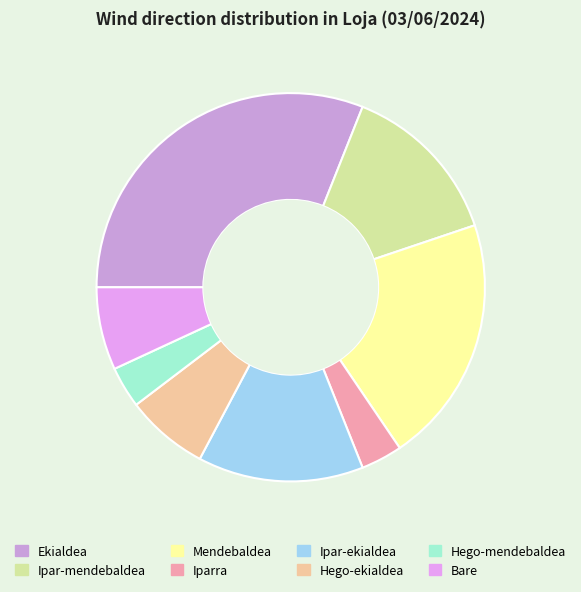

Count the number of slices in the pie.

8